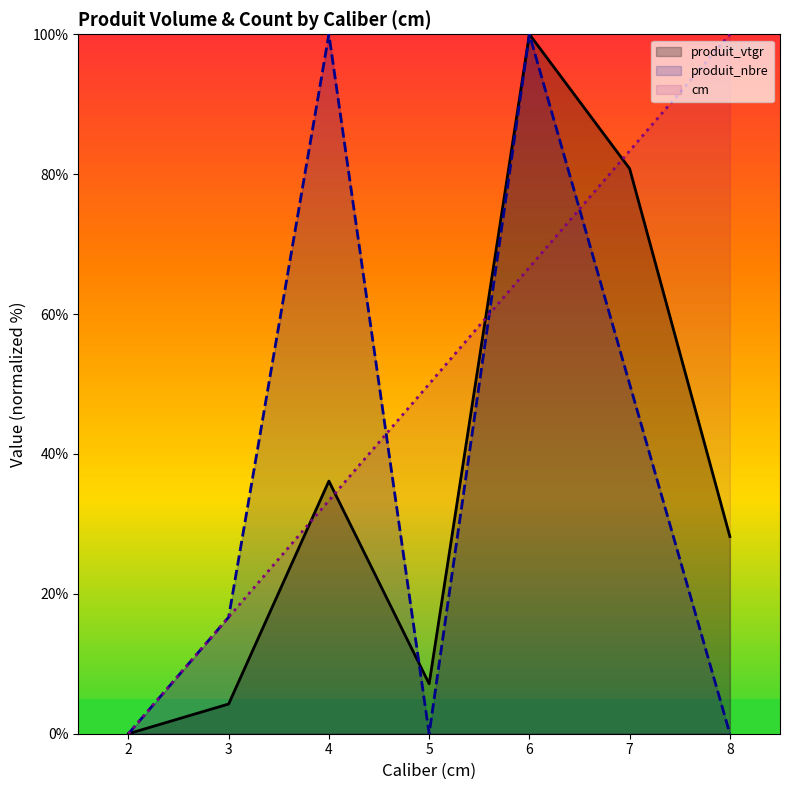

Between 3 and 7, which series saw the biggest shift?

produit_vtgr